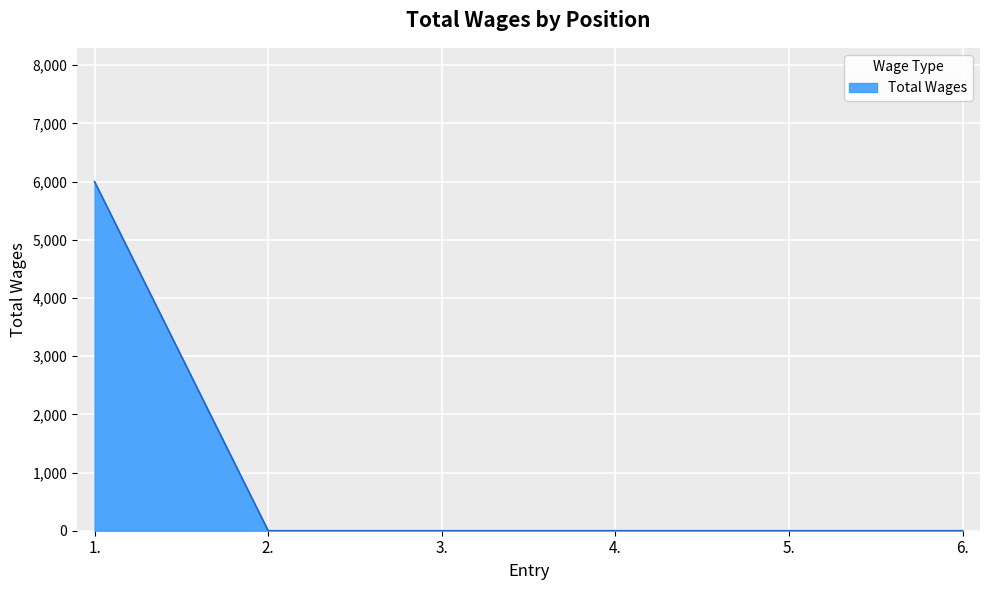

What is the difference between the maximum and minimum values?

6000